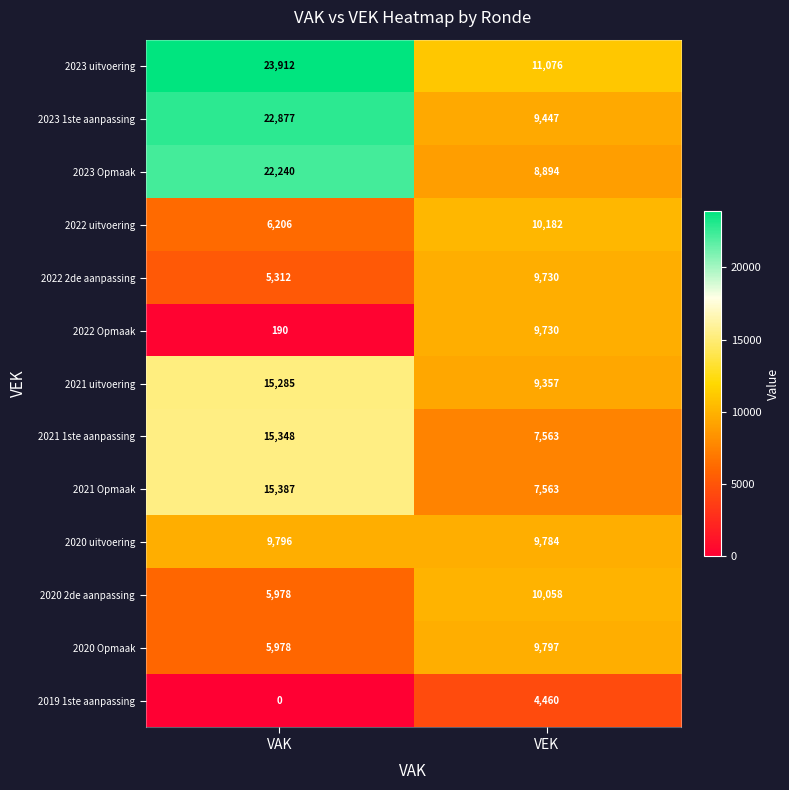

The value of 2020 Opmaak at VEK is 9797. True or false?

True